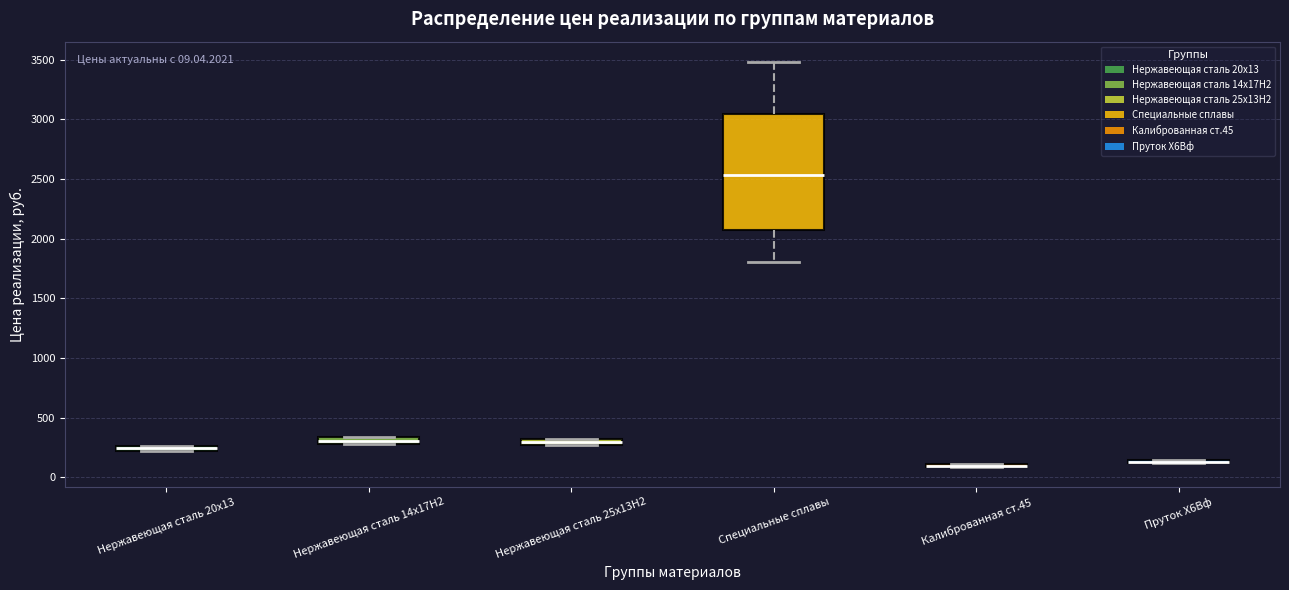

Which box is the tallest, from its lower edge to its upper edge?

Специальные сплавы